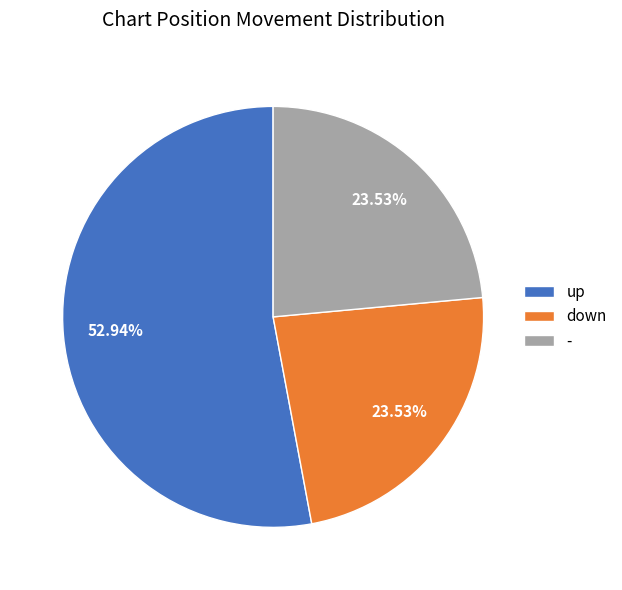

What percentage is the up slice, to the nearest percent?

53%